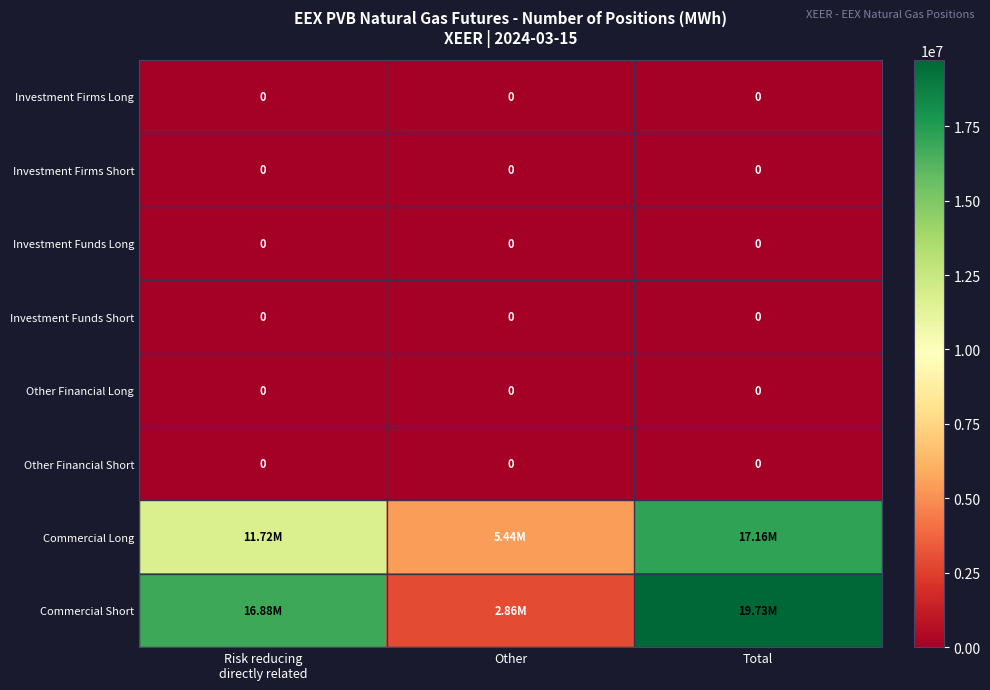

Between Risk reducing directly related and Total, which series saw the biggest shift?

Commercial Long